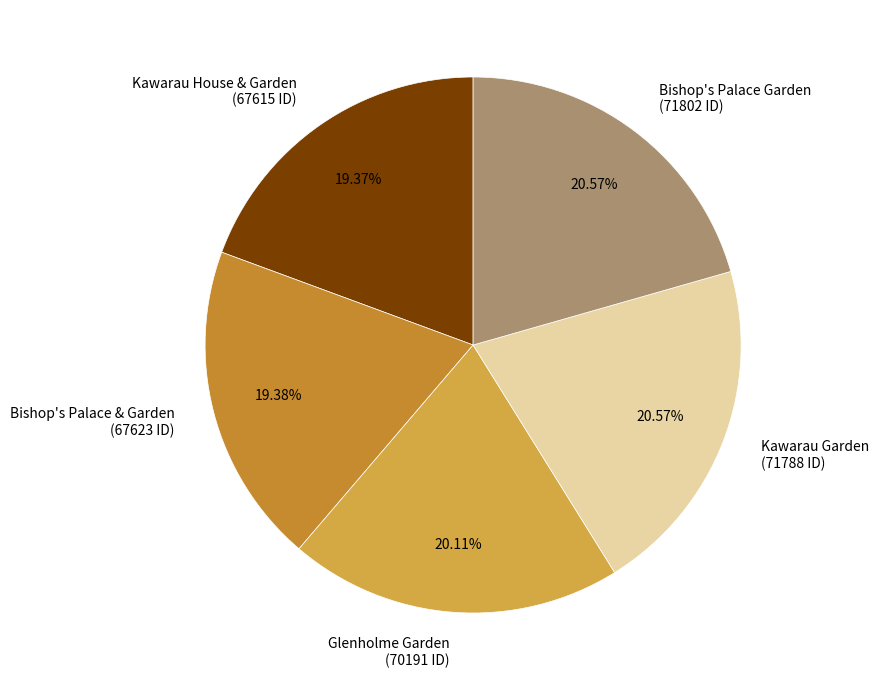

Count the number of slices in the pie.

5